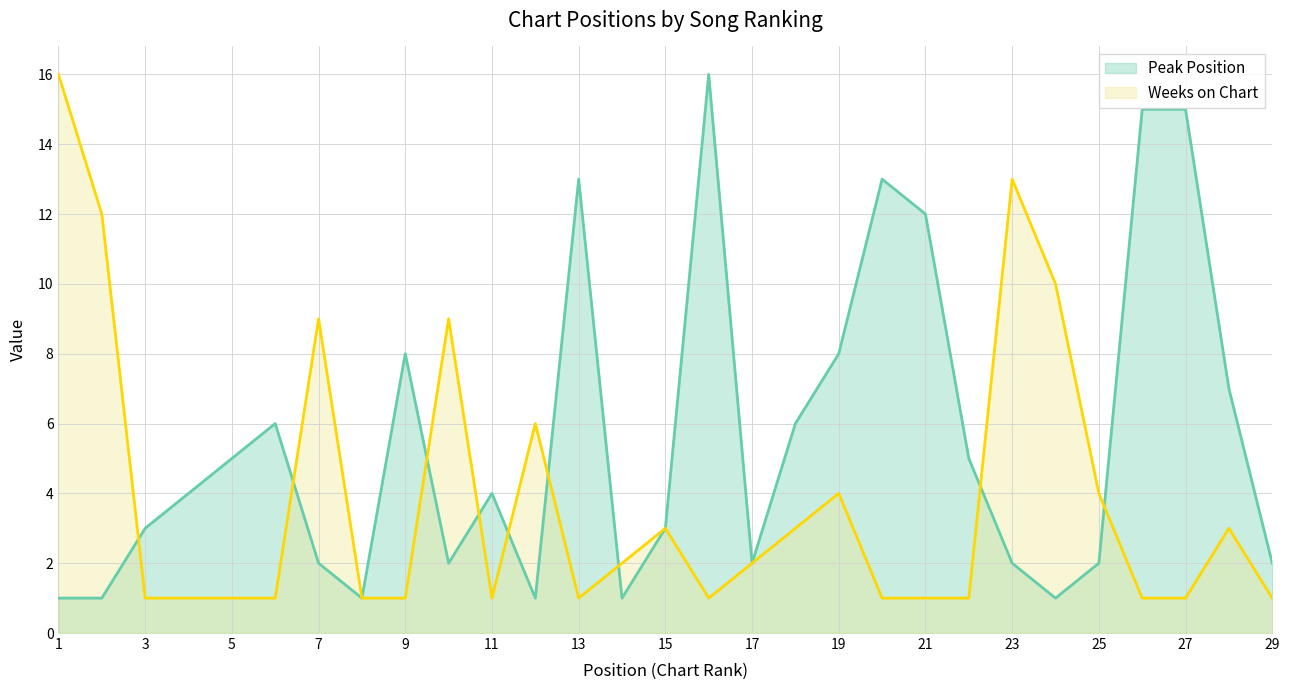

How many lines are shown in the chart?

2